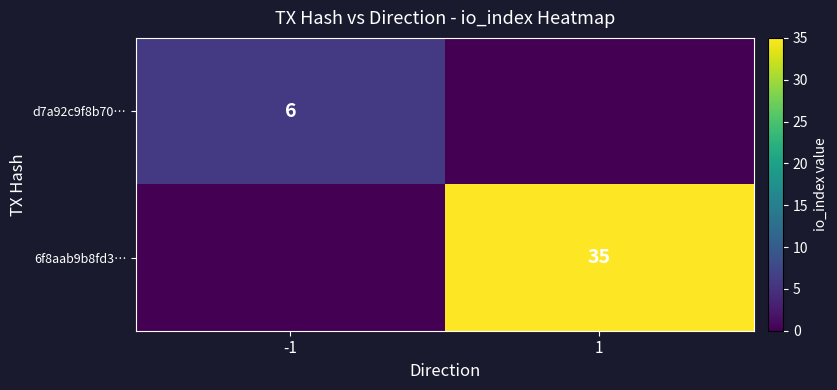

The d7a92c9f8b70… series shows 6 at -1. True or false?

True